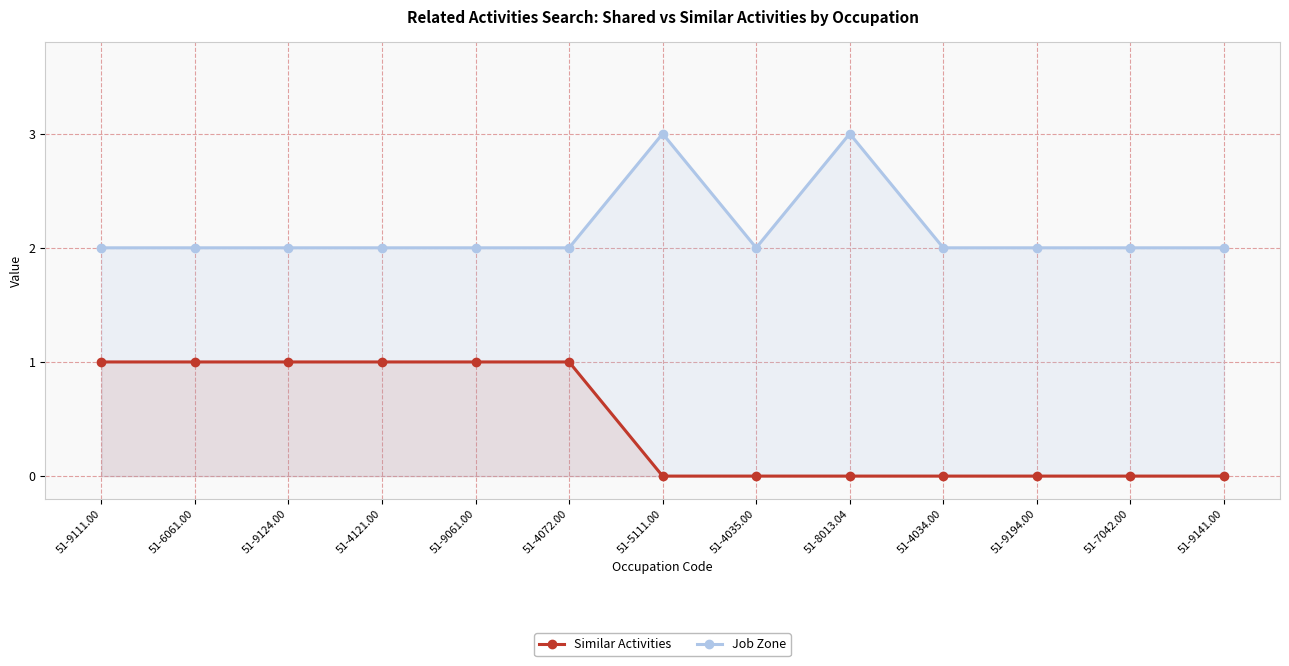

At which category is the sum across all series the highest?

51-9111.00